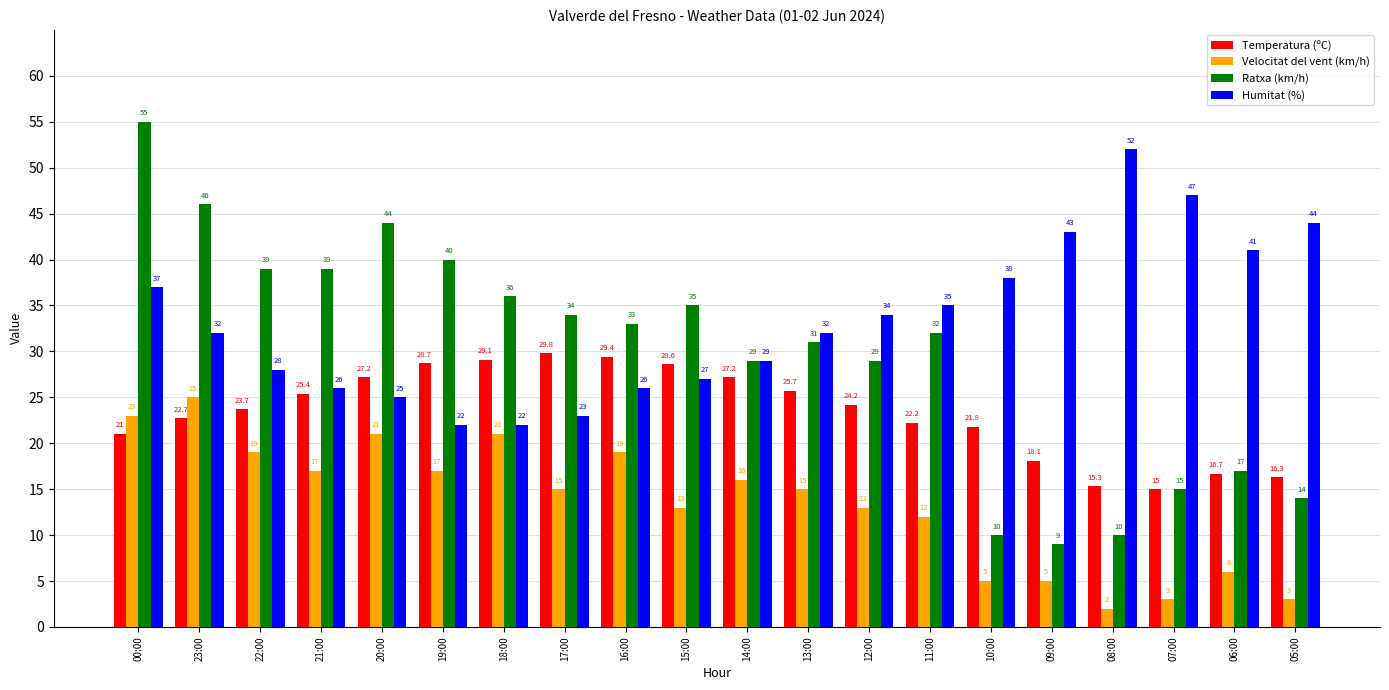

What is the sum of all Ratxa (km/h) values?

597.0